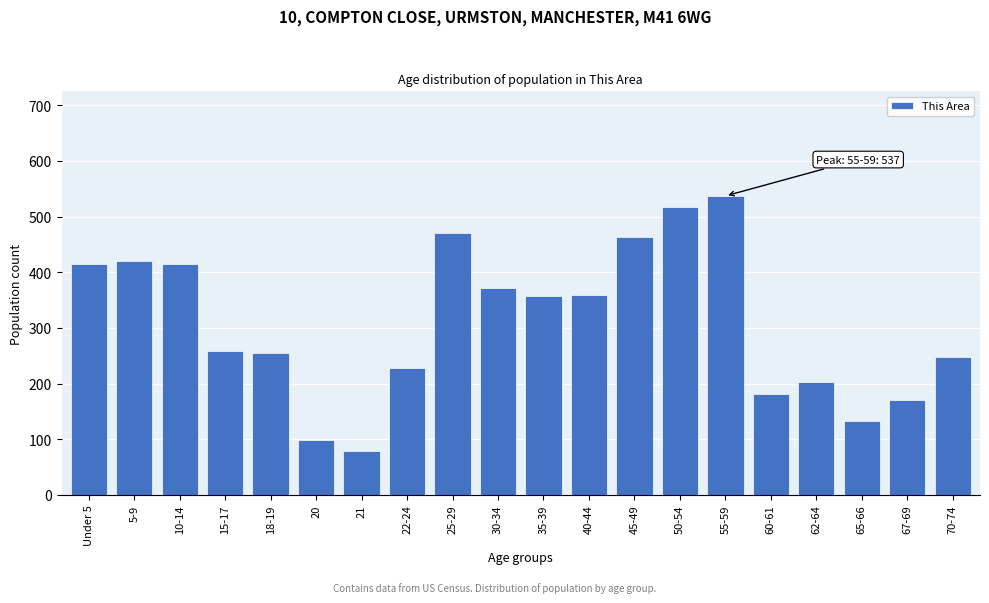

Which label corresponds to the largest value in the chart?

55-59